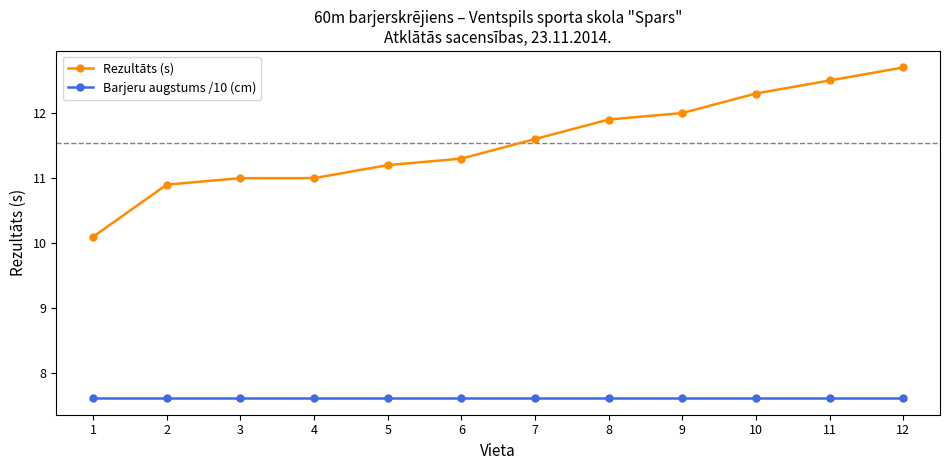

What is the minimum value for Rezultāts (s)?

10.1